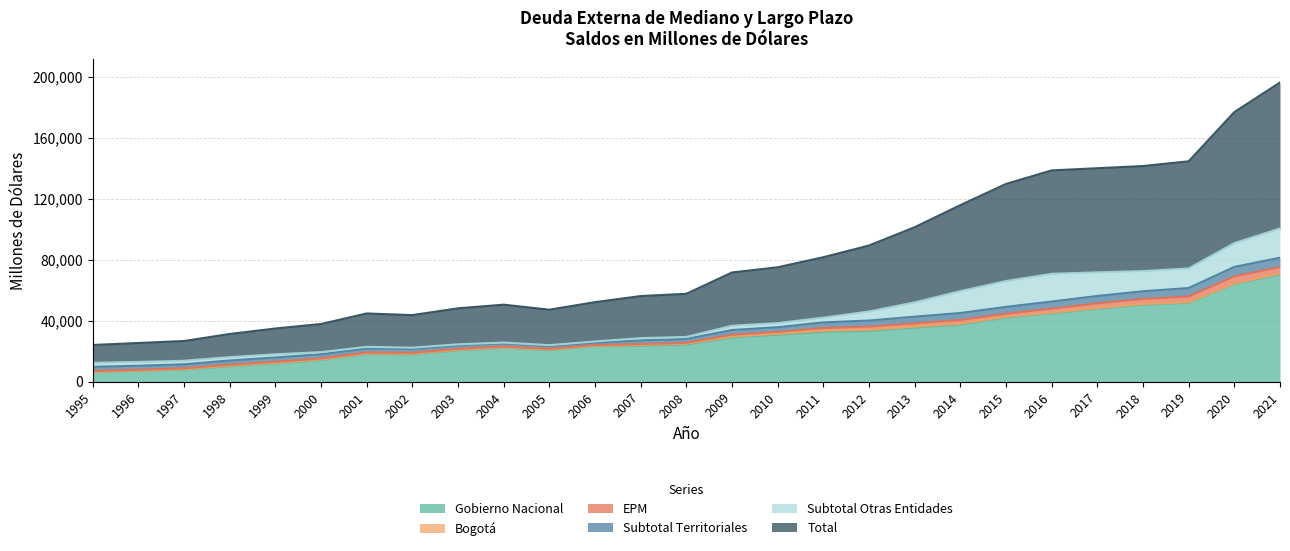

In EPM, how many points are lower than both neighbors (excluding endpoints)?

4